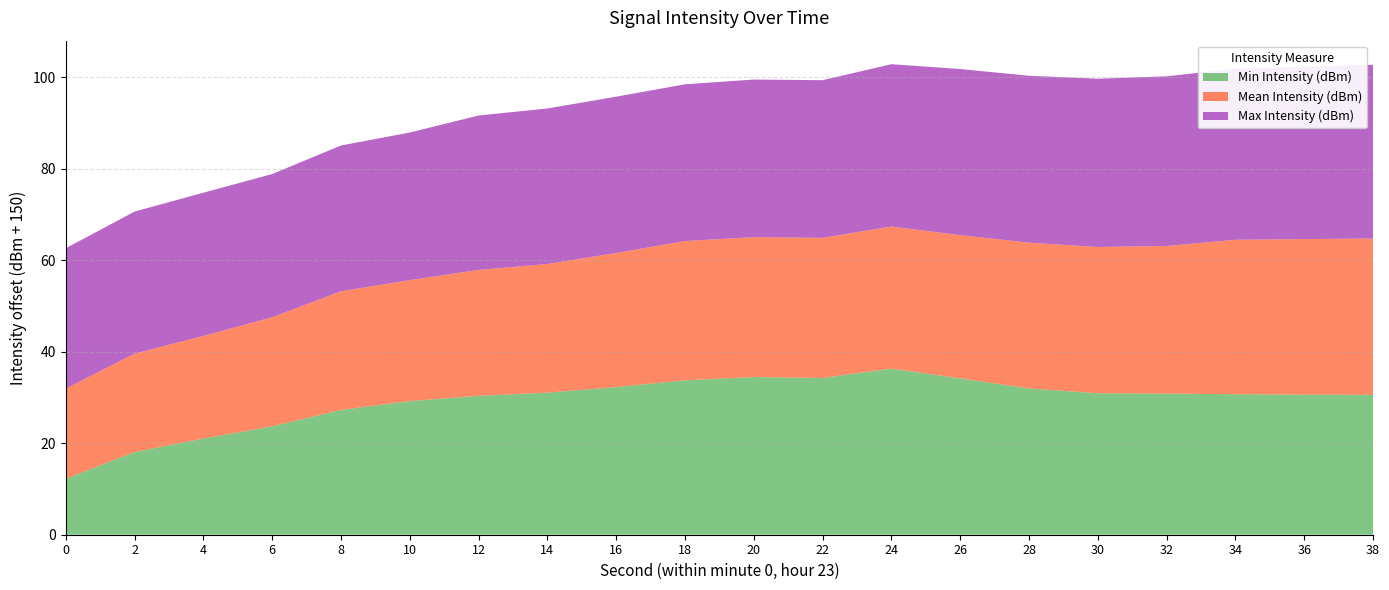

Reading left to right, transcribe all the data shown in this chart.

Min Intensity (dBm): 0=-137.8	2=-131.9	4=-129.0	6=-126.3	8=-122.7	10=-120.8	12=-119.6	14=-118.9	16=-117.7	18=-116.2	20=-115.5	22=-115.7	24=-113.7	26=-115.8	28=-118.0	30=-119.1	32=-119.1	34=-119.3	36=-119.4	38=-119.4
Mean Intensity (dBm): 0=-130.3	2=-128.5	4=-127.6	6=-126.1	8=-124.1	10=-123.5	12=-122.5	14=-121.9	16=-120.7	18=-119.6	20=-119.4	22=-119.4	24=-118.9	26=-118.7	28=-118.1	30=-118.0	32=-117.7	34=-116.2	36=-116.0	38=-115.8
Max Intensity (dBm): 0=-119.3	2=-118.9	4=-118.7	6=-118.7	8=-118.1	10=-117.7	12=-116.2	14=-116.0	16=-115.8	18=-115.7	20=-115.5	22=-115.5	24=-114.5	26=-113.7	28=-113.5	30=-113.2	32=-112.9	34=-112.6	36=-112.3	38=-112.0